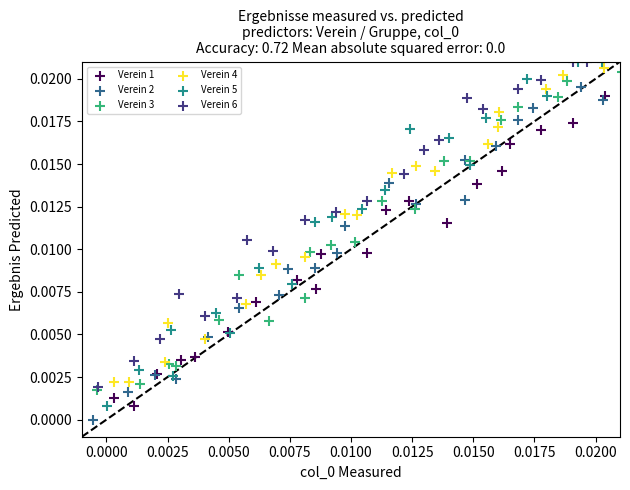

What are all the series names shown in the legend?

Verein 1, Verein 2, Verein 3, Verein 4, Verein 5, Verein 6